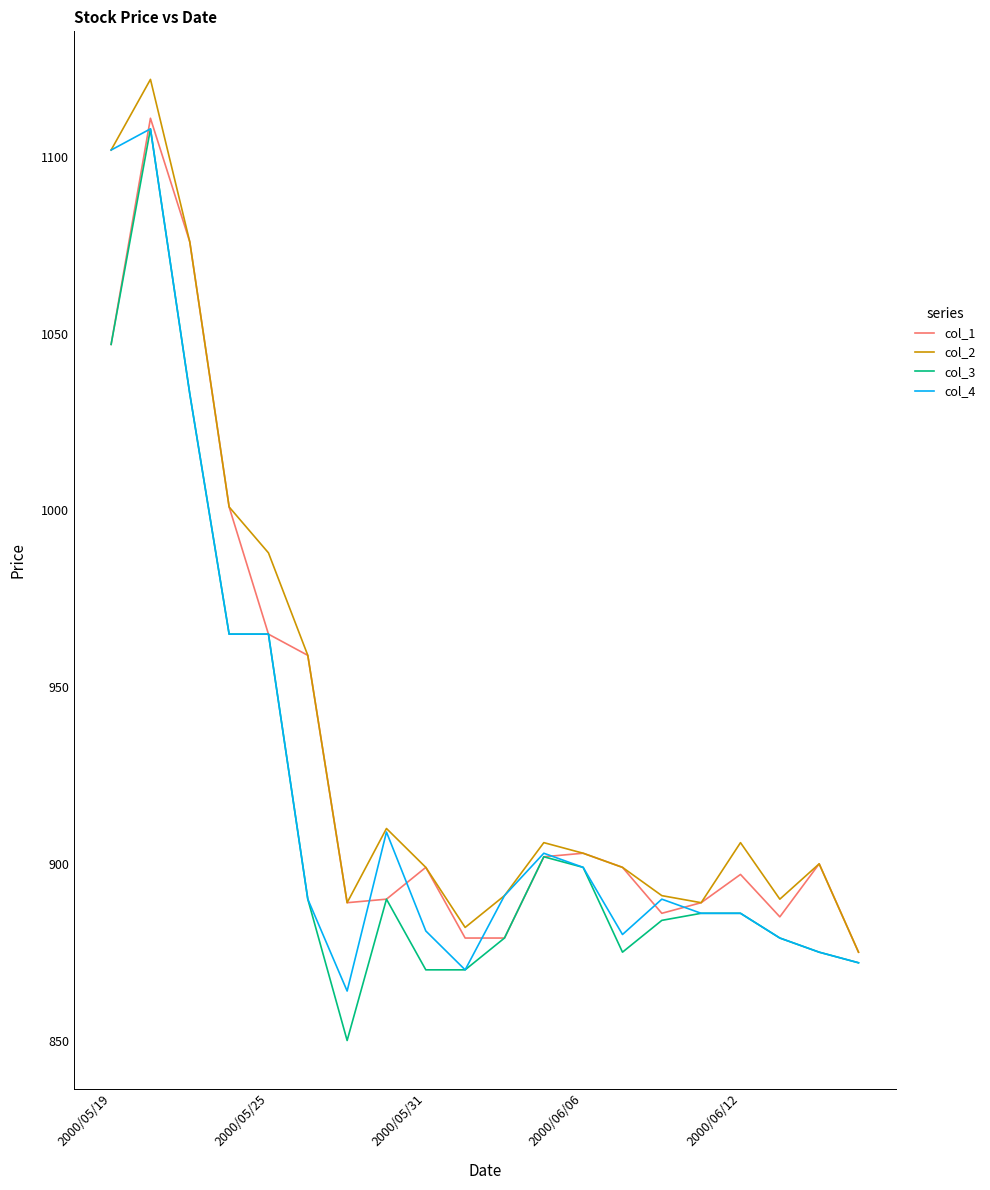

What is the minimum value for col_1?

875